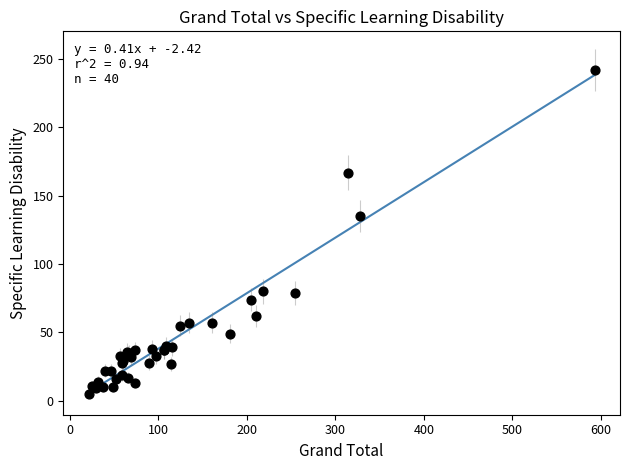

What Y value in the scatter plot is closest to 123?

135